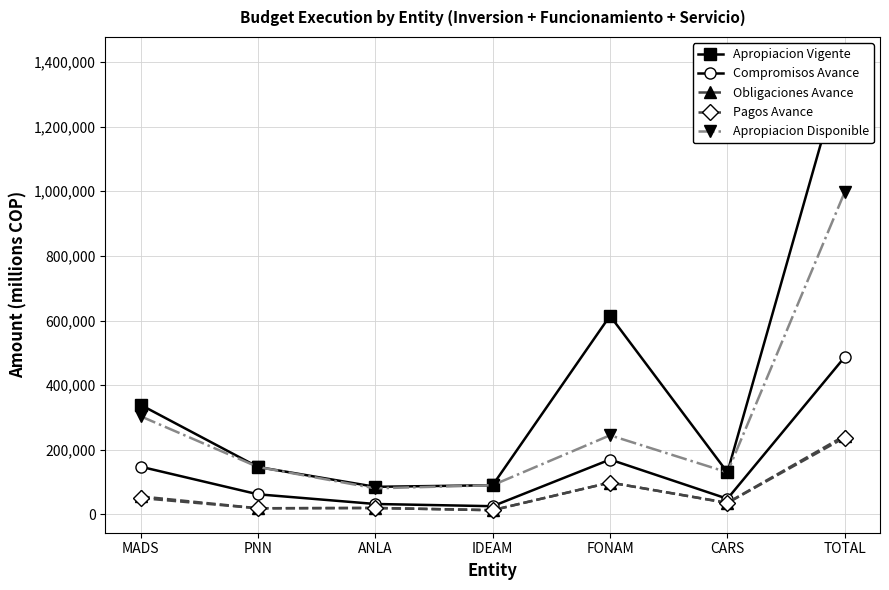

Between ANLA and FONAM, which series saw the biggest shift?

Apropiacion Vigente